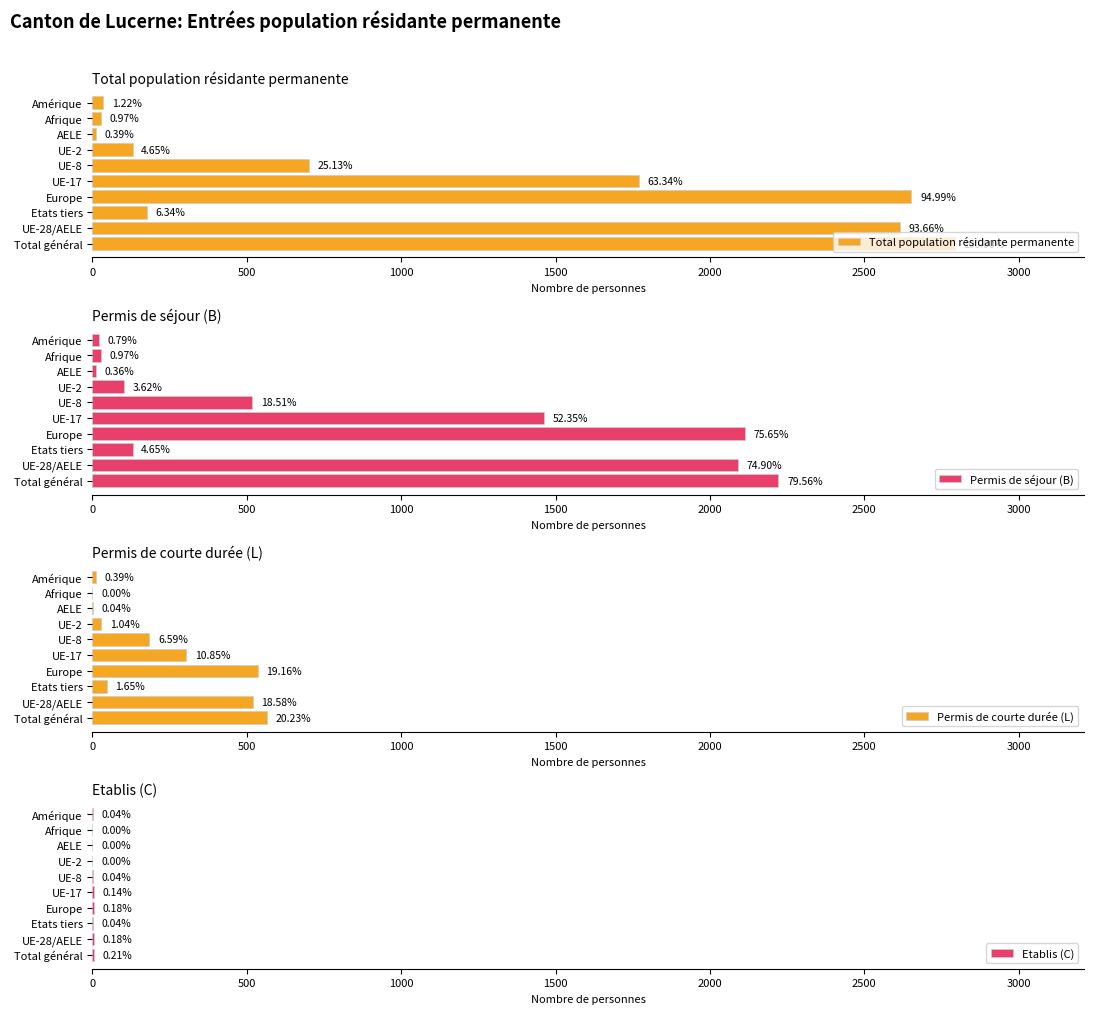

What is the maximum value shown in the chart?

2793